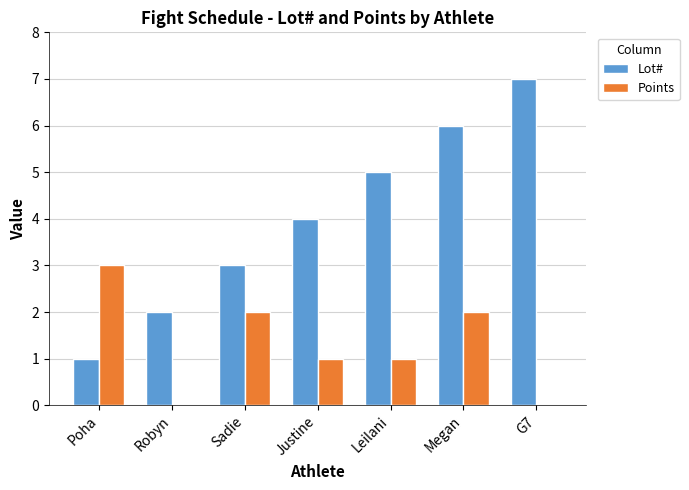

Are the bars horizontal?

No